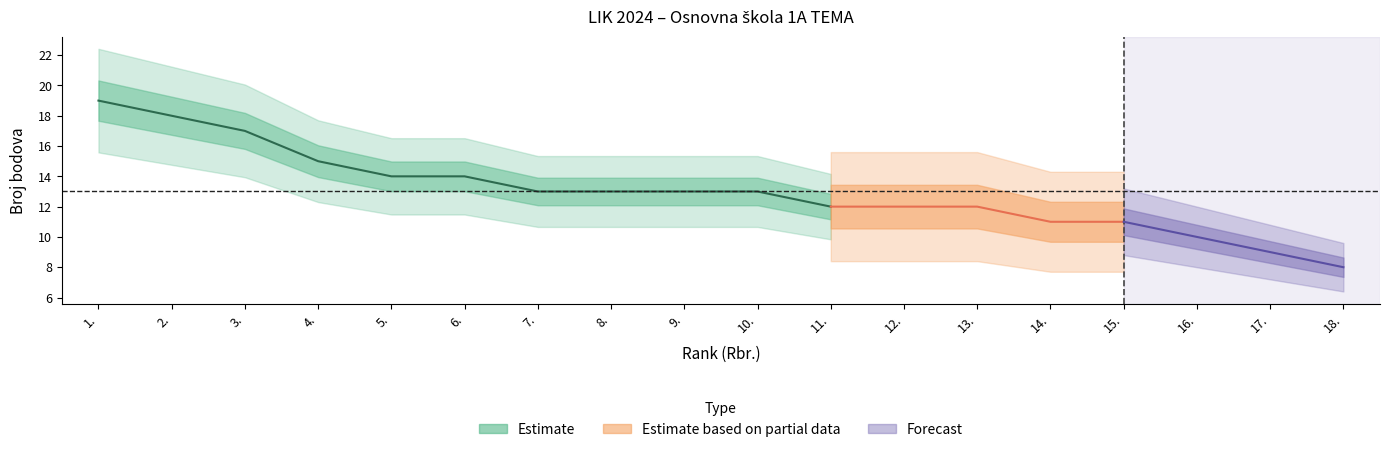

What is the maximum value shown in the chart?

19